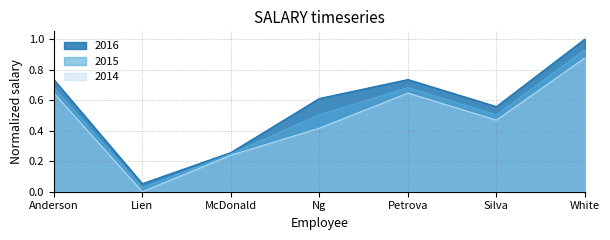

How many distinct data groups are displayed?

3